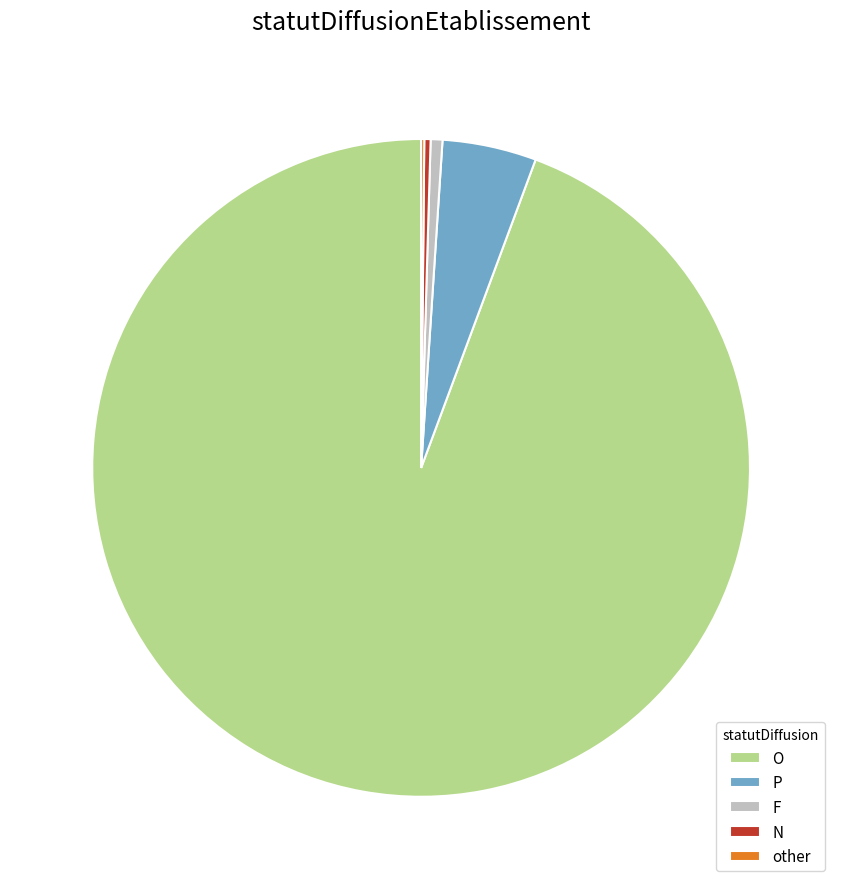

What is the largest slice in the pie chart?

O